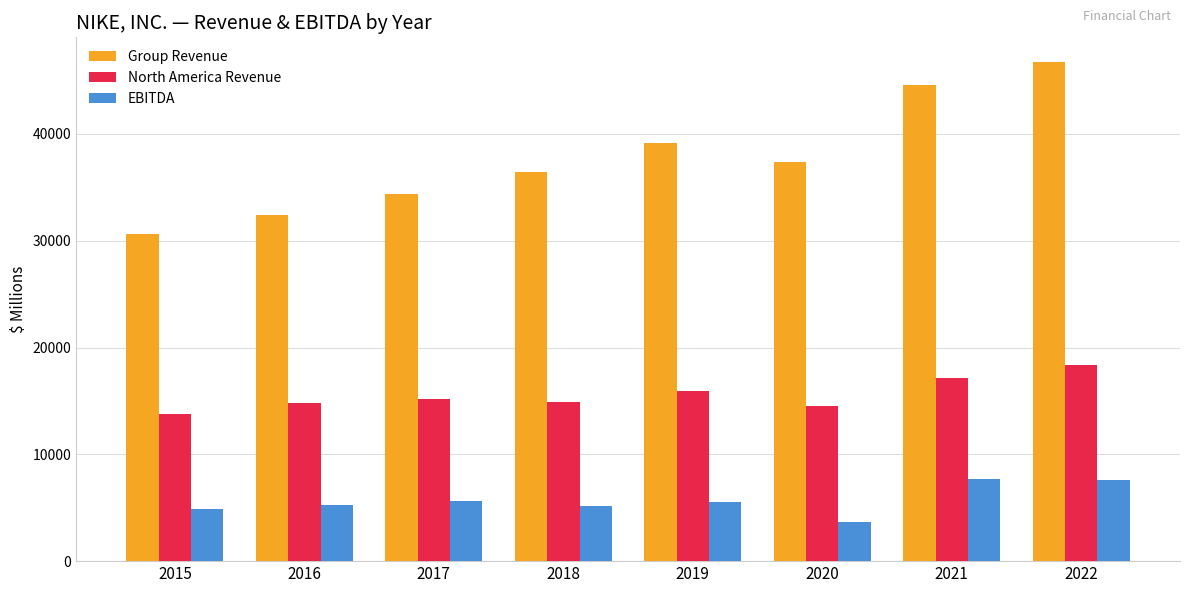

True or false: North America Revenue has a value of 29735 at 2021.

False